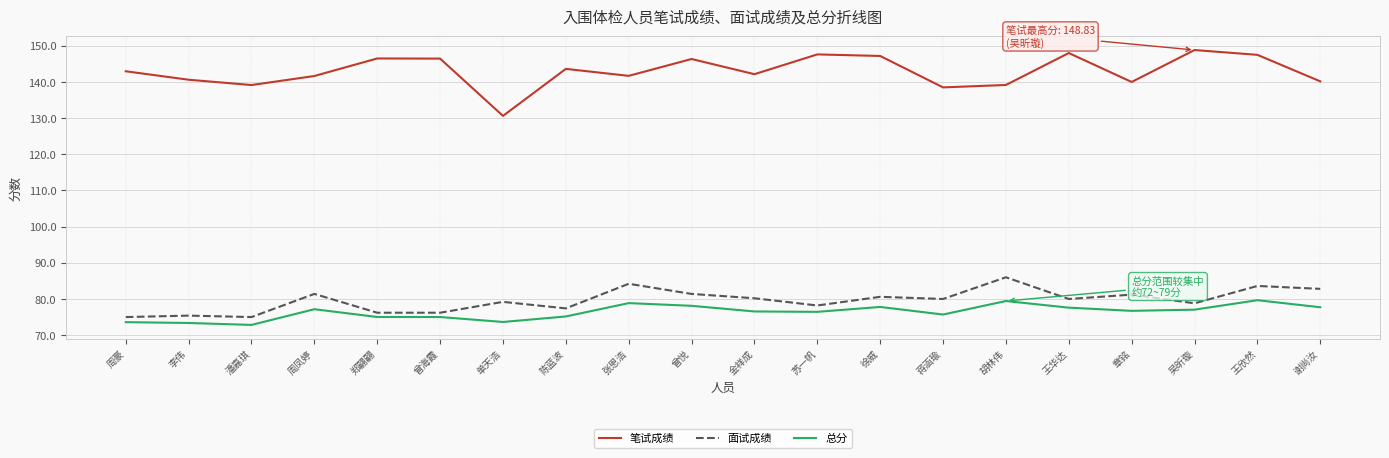

True or false: 笔试成绩 and 面试成绩 cross at least once.

False